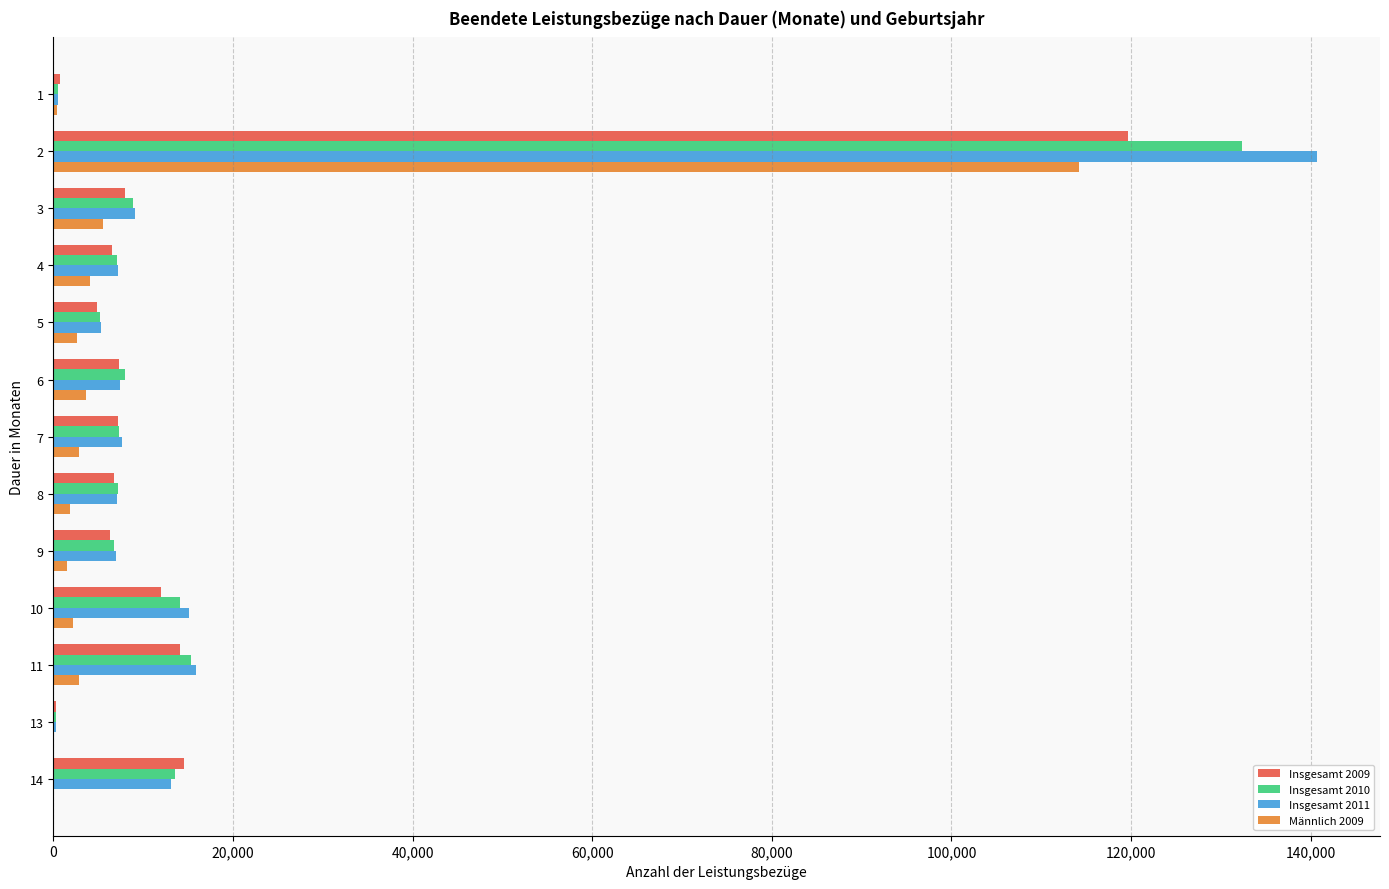

Is the value of Insgesamt 2009 at 10 greater than the value of Insgesamt 2010 at 13?

Yes